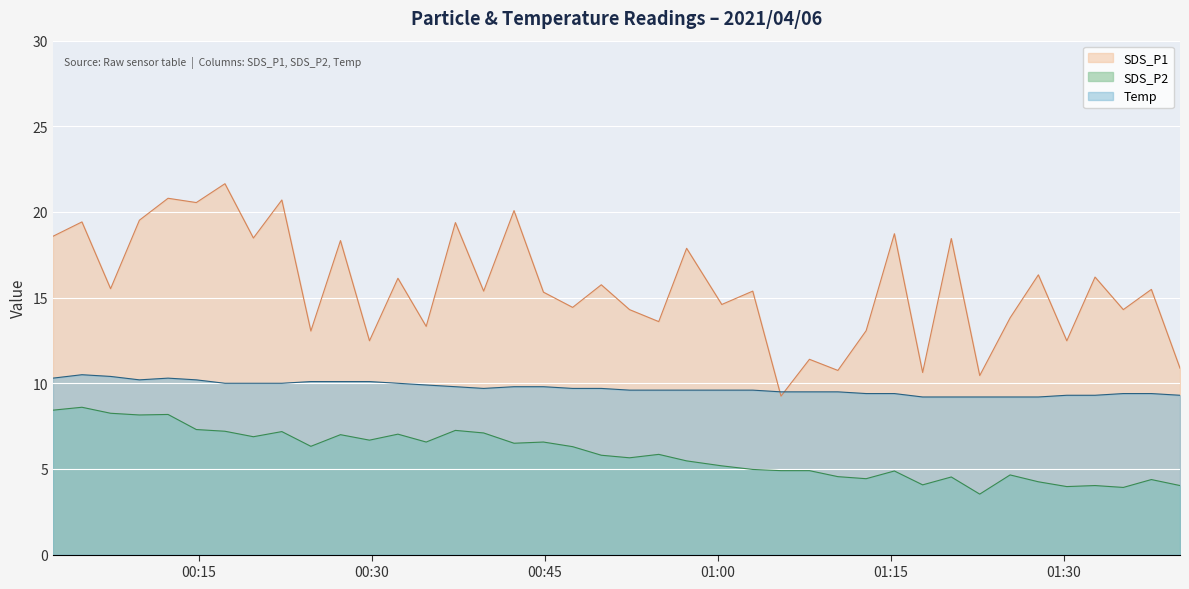

What is the average value of the SDS_P2 series?

5.9